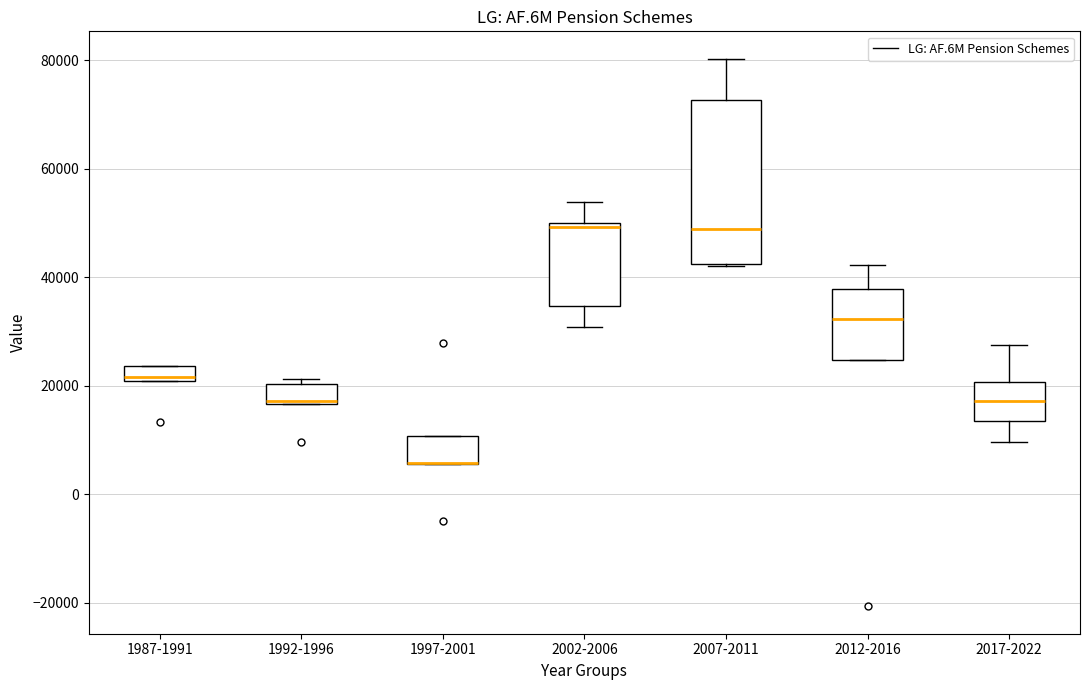

Which box is the tallest, from its lower edge to its upper edge?

2007-2011